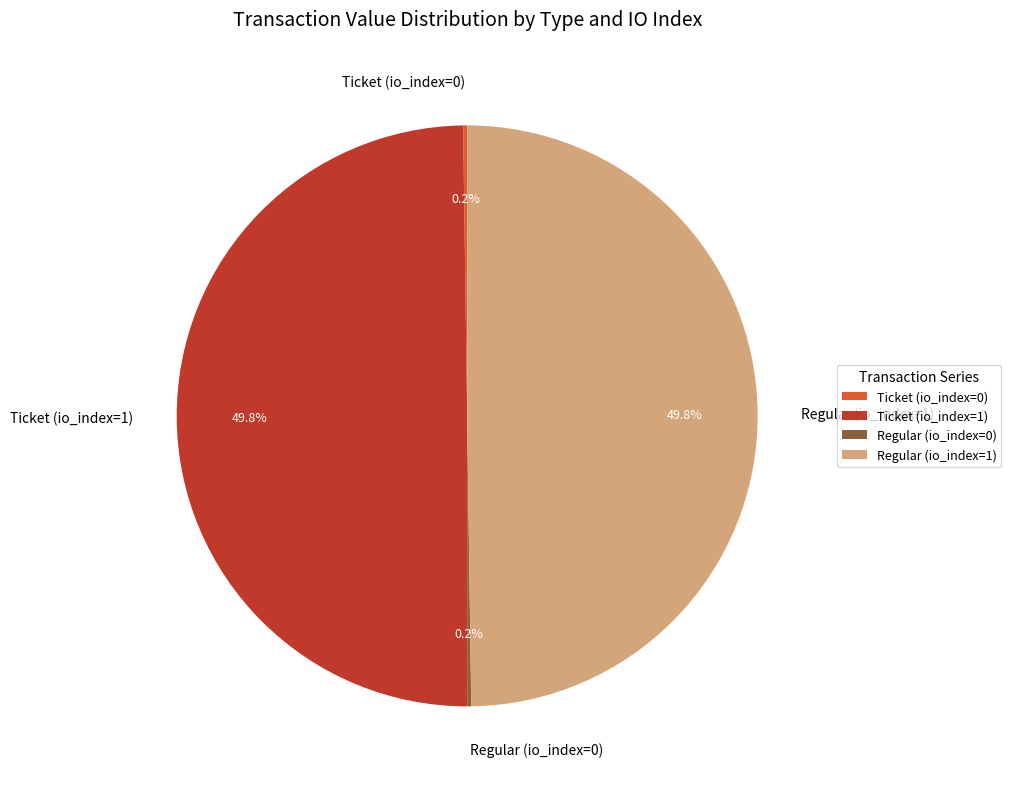

How much of the chart is everything except Regular (io_index=1)?

50.2%